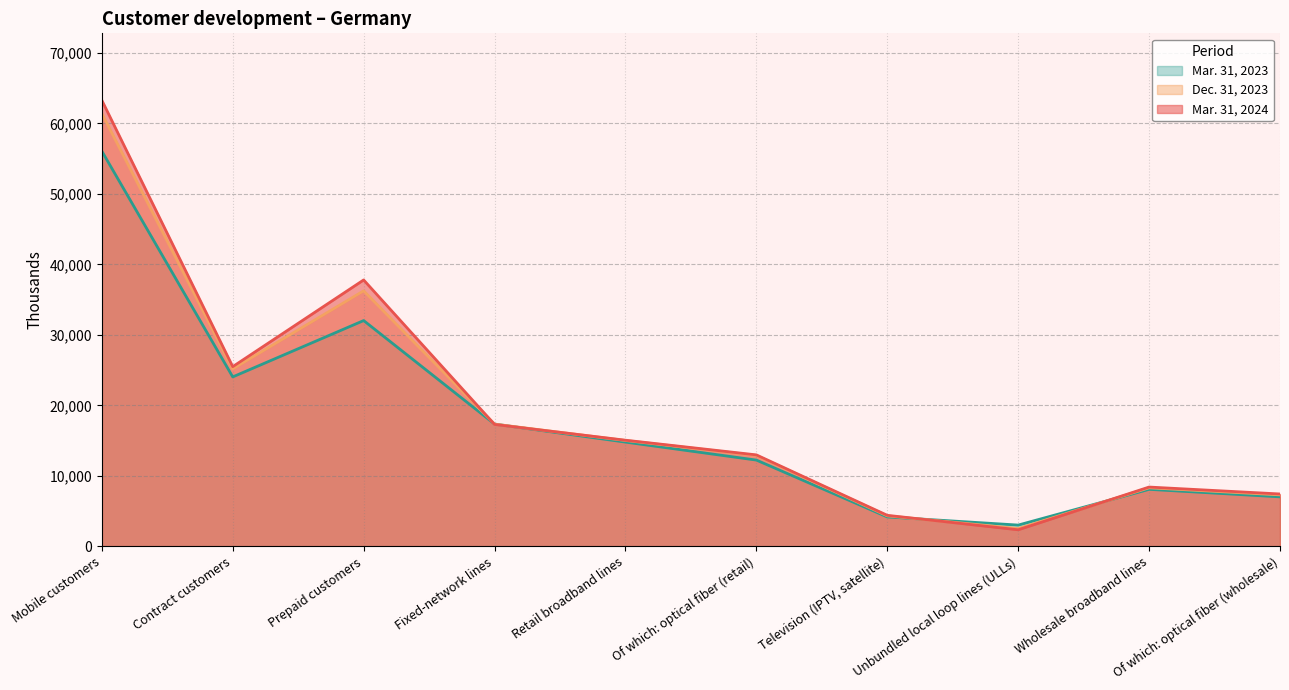

How many intersections are there between Mar. 31, 2024 and Mar. 31, 2023?

4